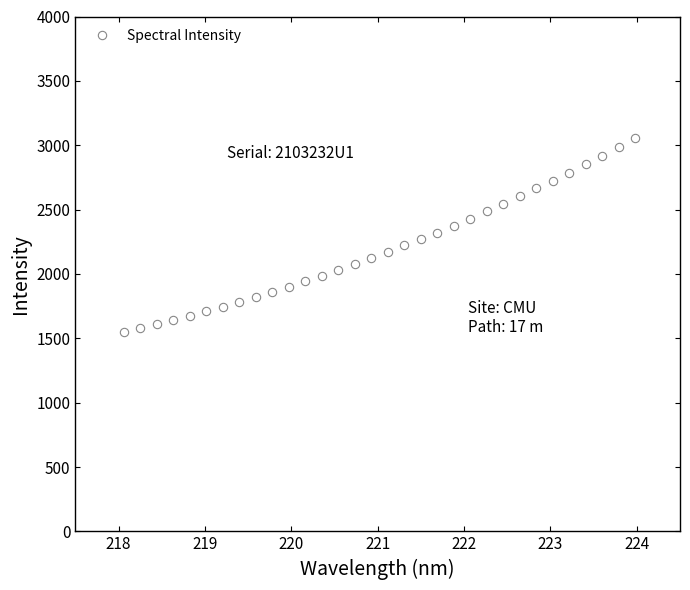

What is the value of the 22nd point from the left?

2430.0